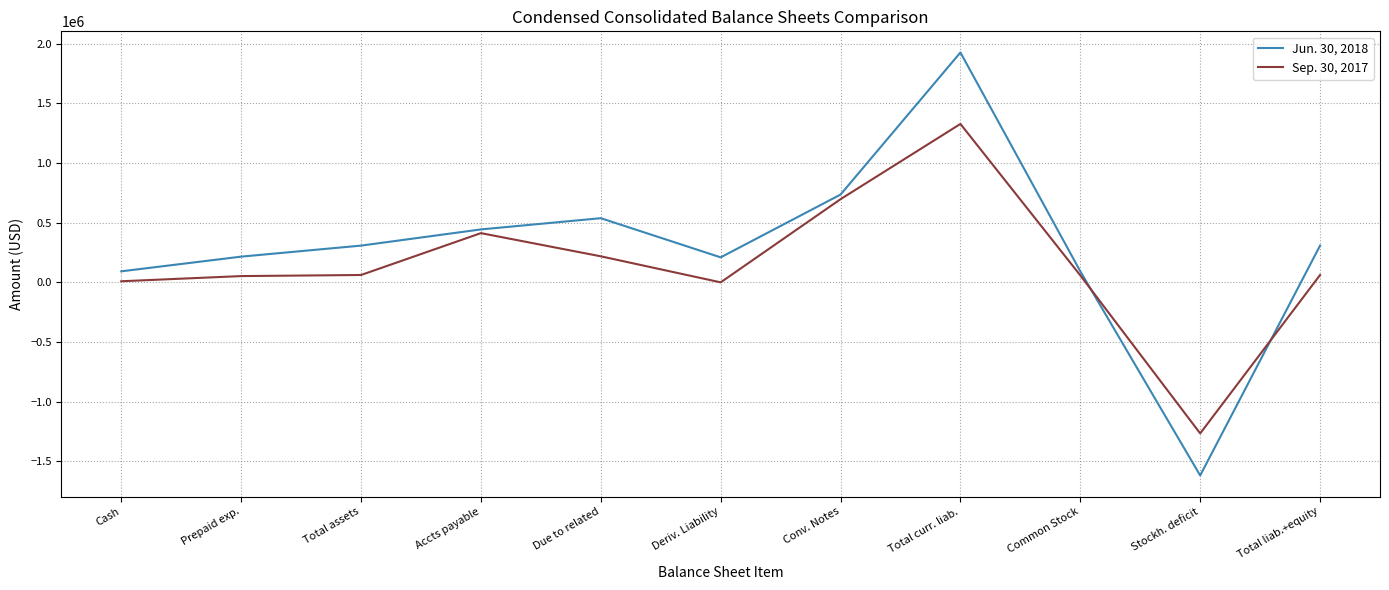

At which category does Jun. 30, 2018 reach its first local peak?

Due to related